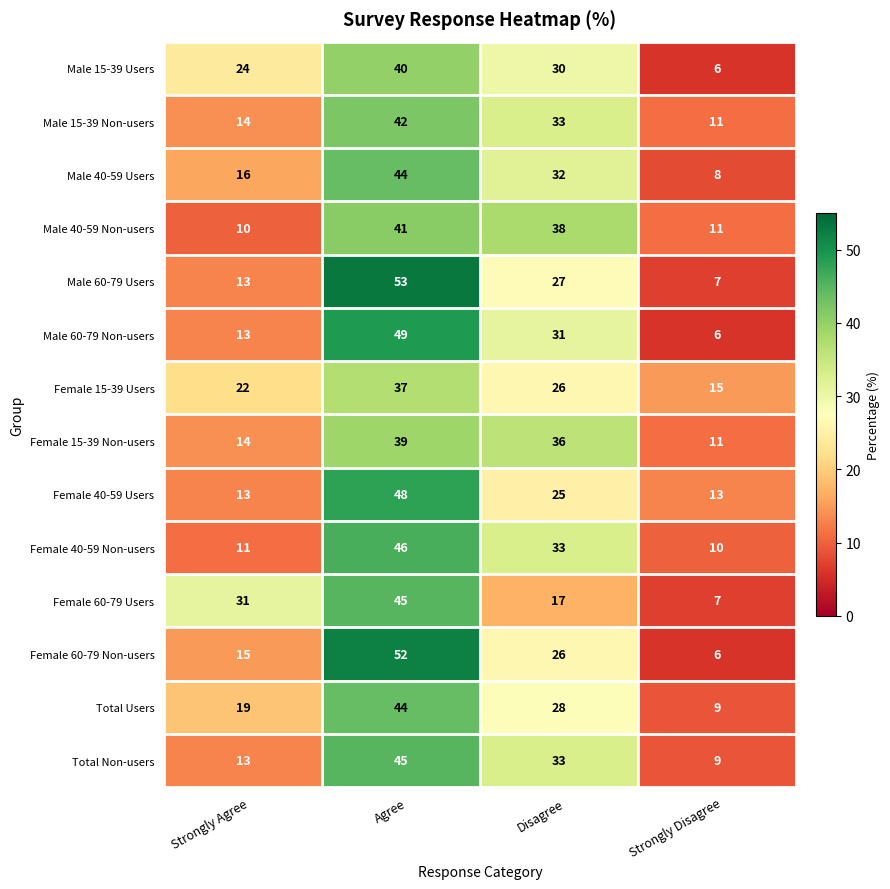

Is the value of Female 40-59 Non-users at Disagree greater than the value of Female 15-39 Non-users at Strongly Disagree?

Yes